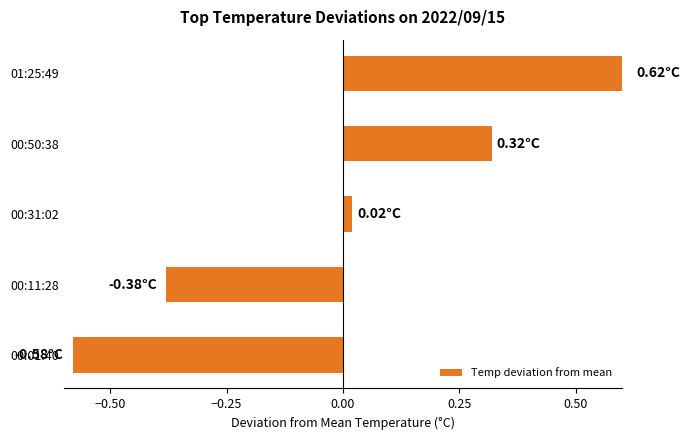

Reading left to right, extract all data points from this chart.

-0.6	-0.4	0.0	0.3	0.6